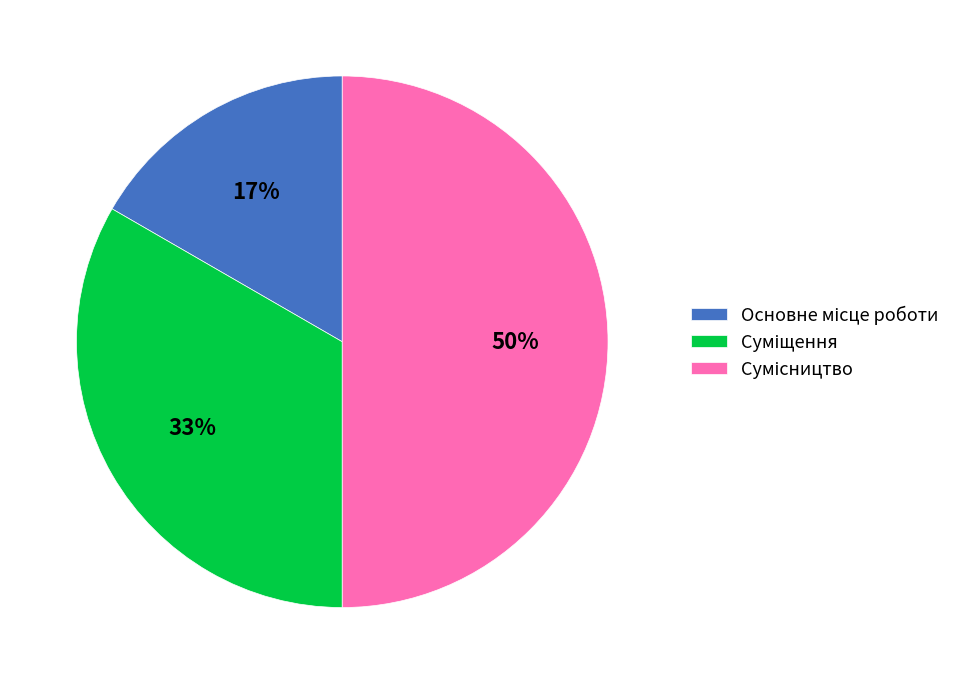

To the nearest percent, what is the difference between the largest and smallest slice percentages?

33%